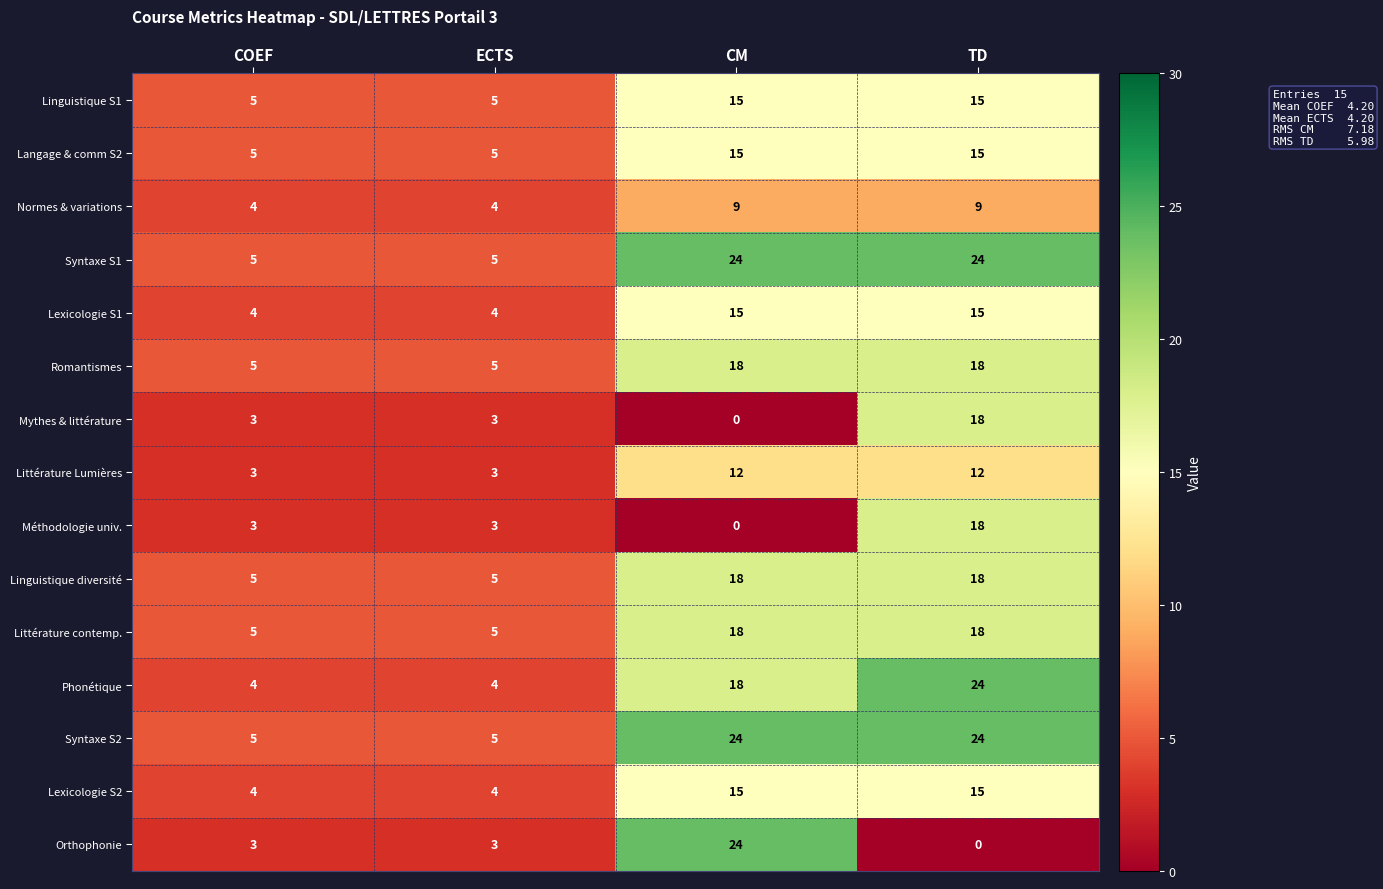

What is the average value of the Orthophonie series?

8